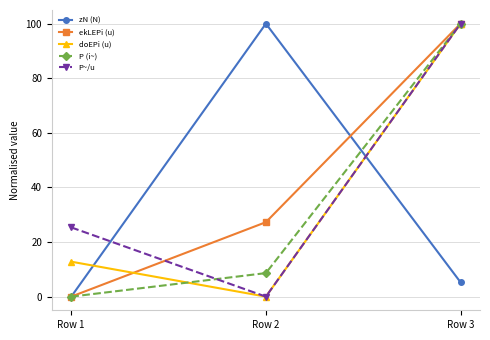

Reading left to right, extract all data points from this chart.

zN (N): 0.0	100.0	5.3
ekLEPi (u): 0.0	27.3	100.0
doEPi (u): 12.8	0.0	100.0
P (i~): 0.0	8.6	100.0
P~/u: 25.4	0.0	100.0